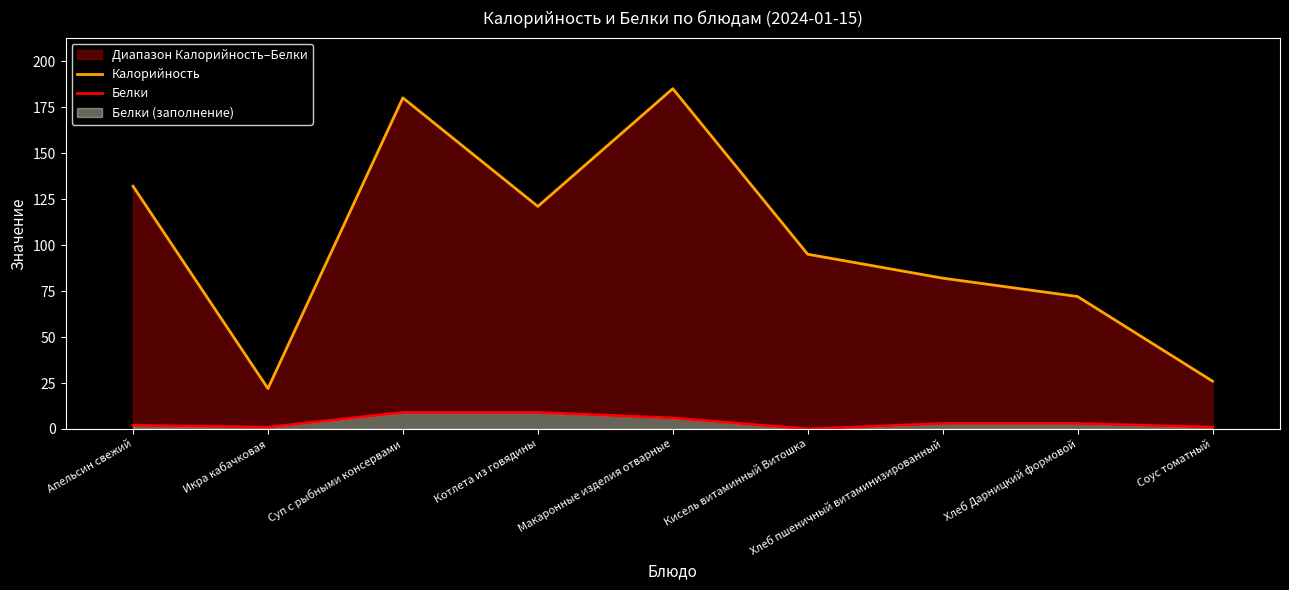

What is the difference between the highest and lowest values at Суп с рыбными консервами?

171